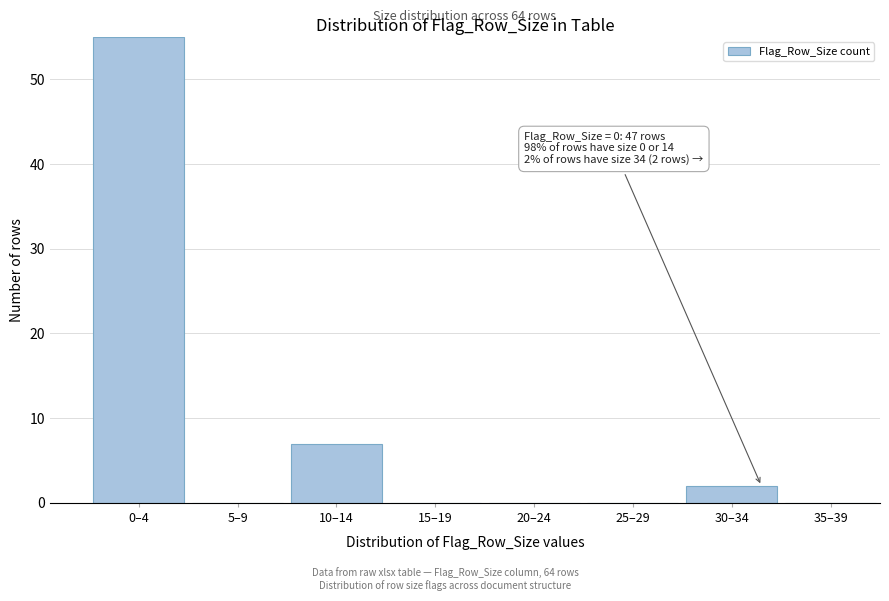

Reading right to left, what are all the values shown in this chart?

35–39=0	30–34=2	25–29=0	20–24=0	15–19=0	10–14=7	5–9=0	0–4=55